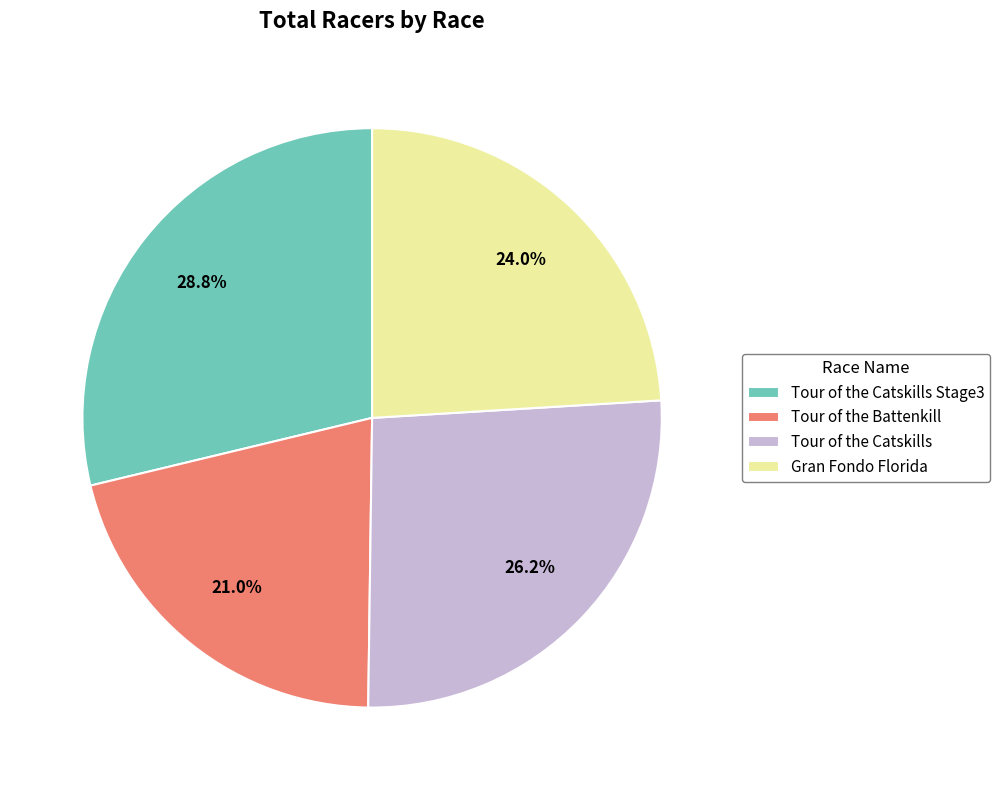

How many segments does this pie chart have?

4